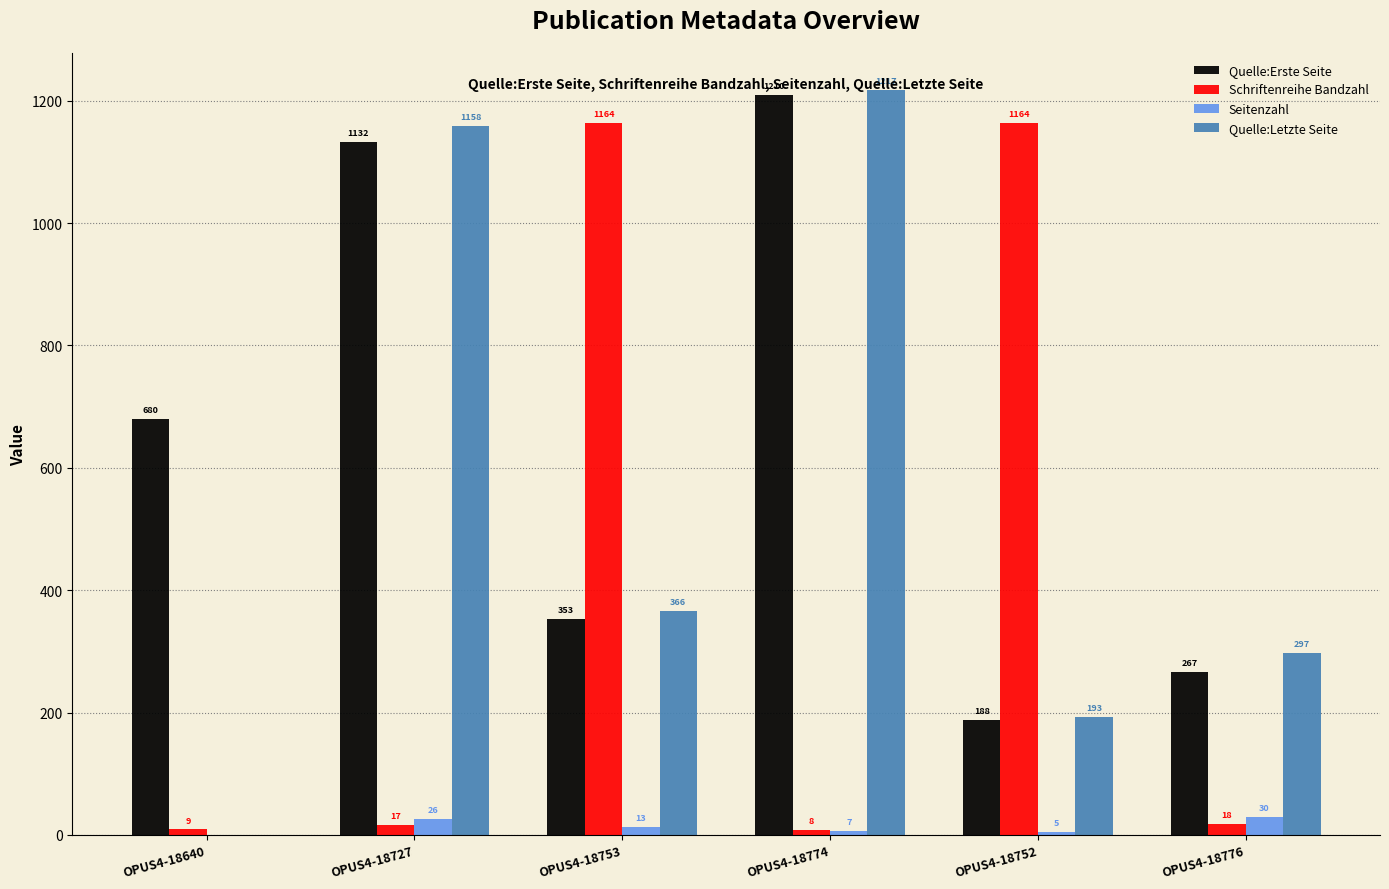

Which series has the largest total across all categories?

Quelle:Erste Seite